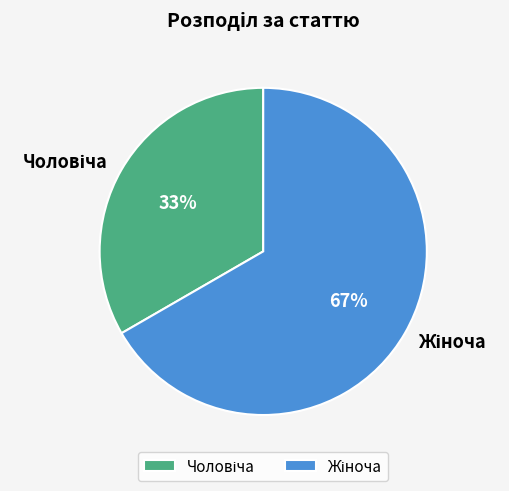

How many slices are in this pie chart?

2